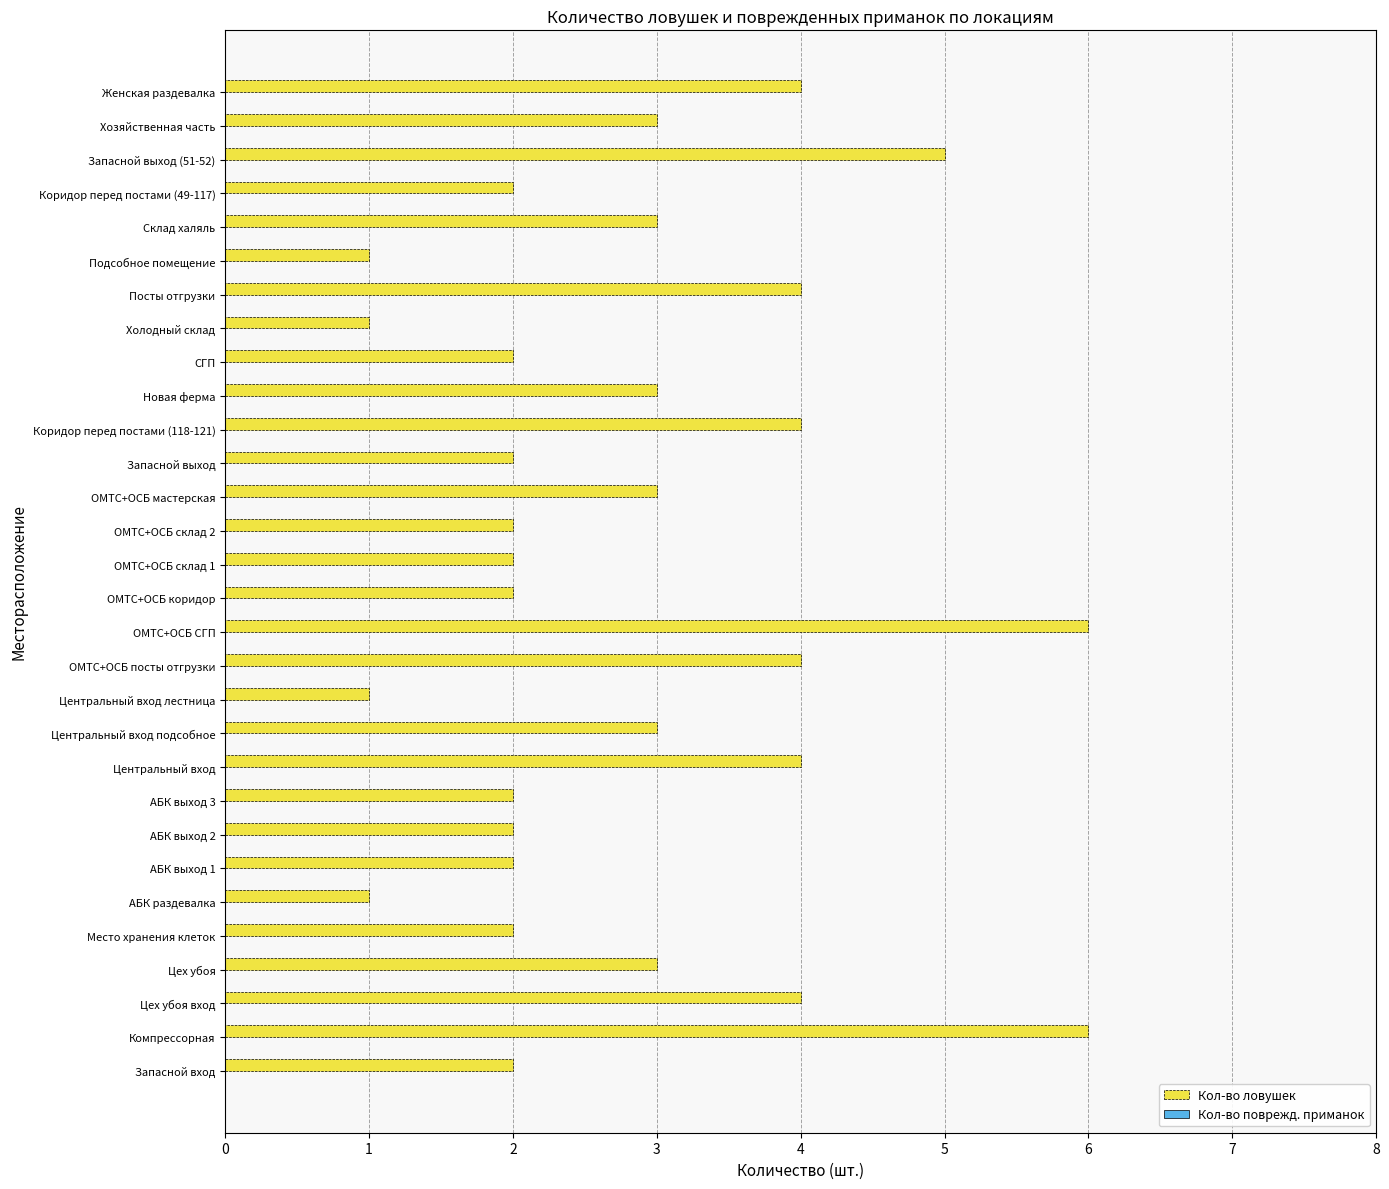

The value at Запасной выход is 3. True or false?

False